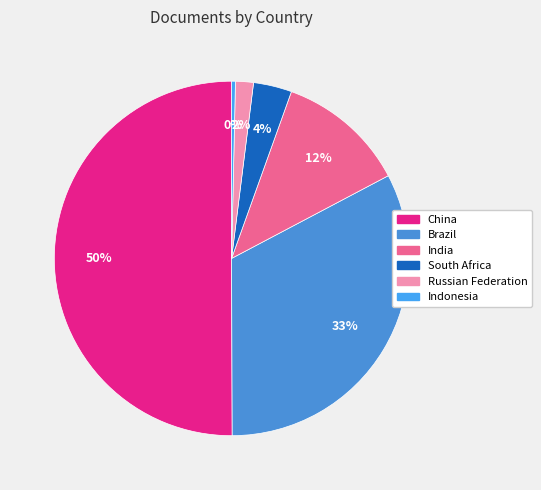

Which slice represents more than half of the pie?

China